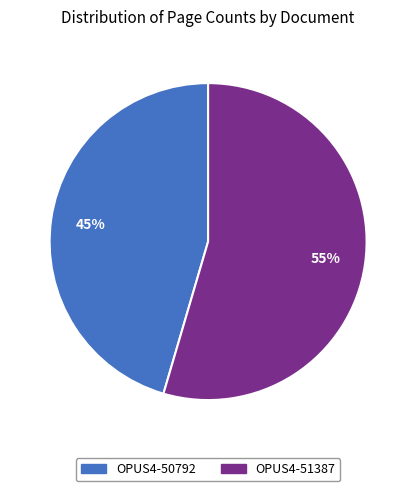

To the nearest percent, what portion does OPUS4-50792 represent?

45%